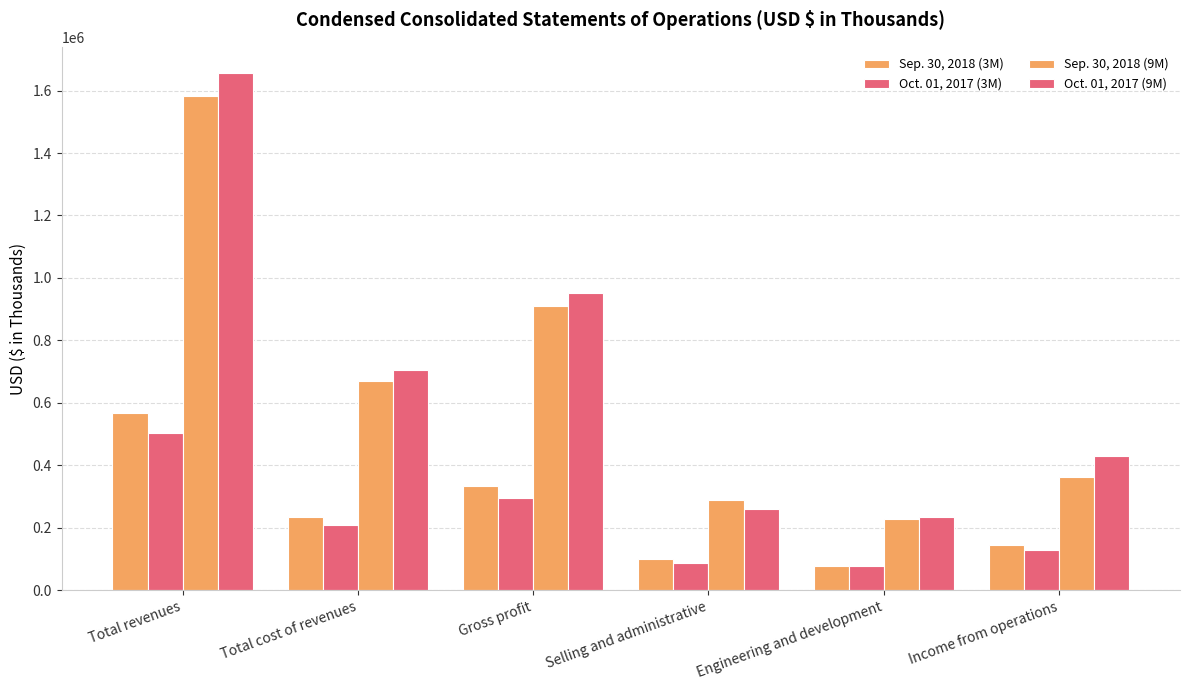

At which label does Oct. 01, 2017 (3M) reach its peak?

Total revenues